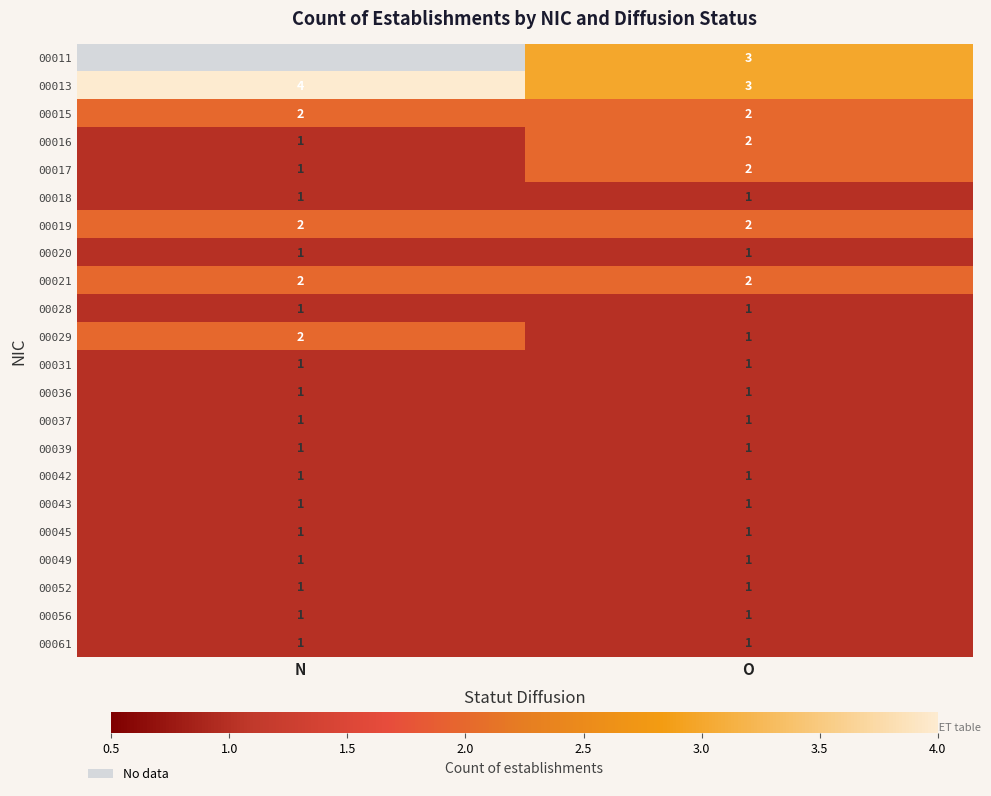

The 00017 series shows 1.2 at O. True or false?

False